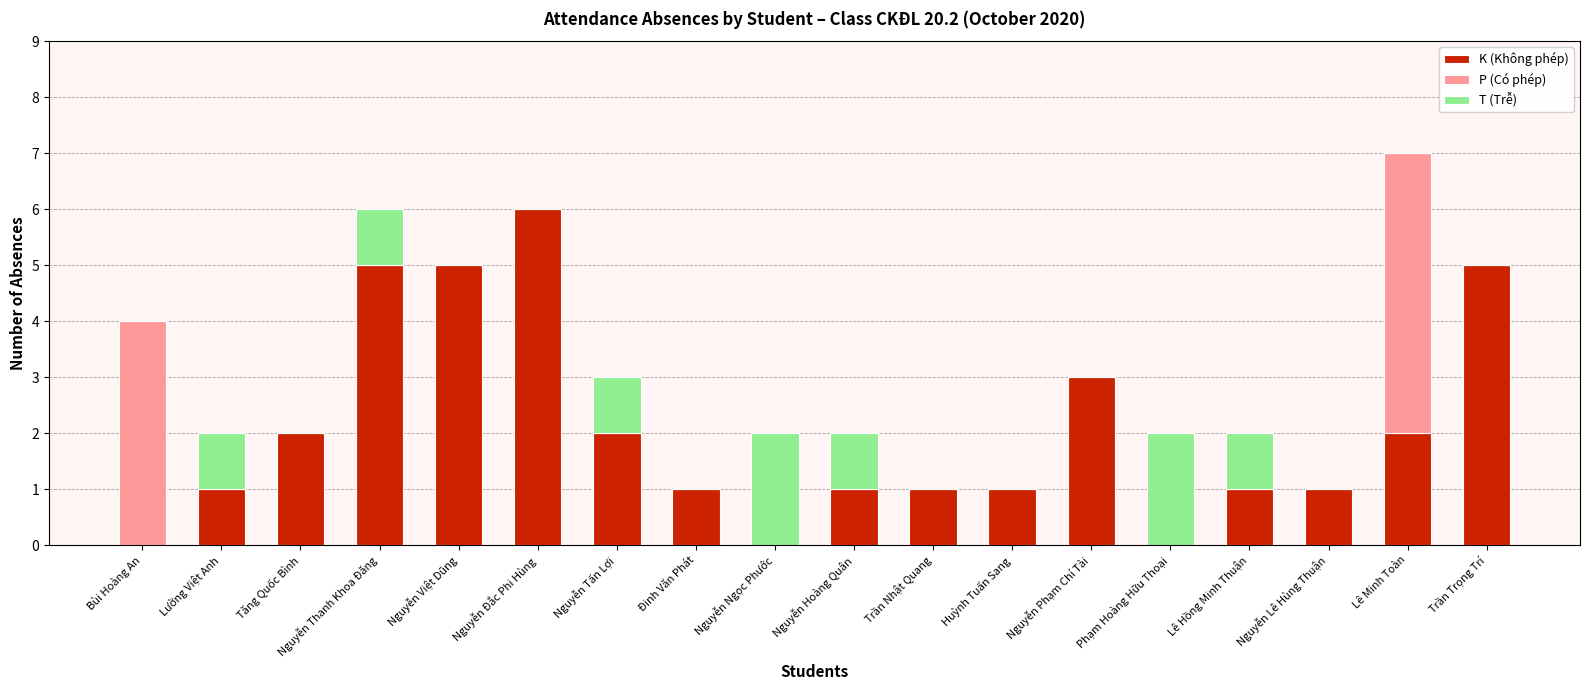

What is the total value across all series at Lê Minh Toàn?

7